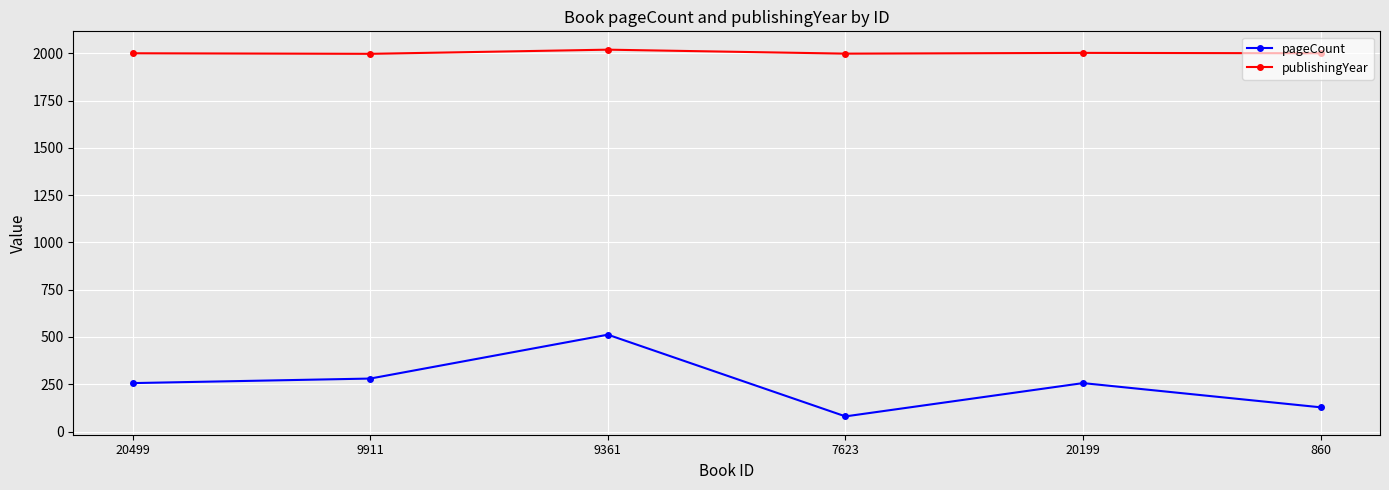

What is the value of the publishingYear point at the 1st from the left?

2000